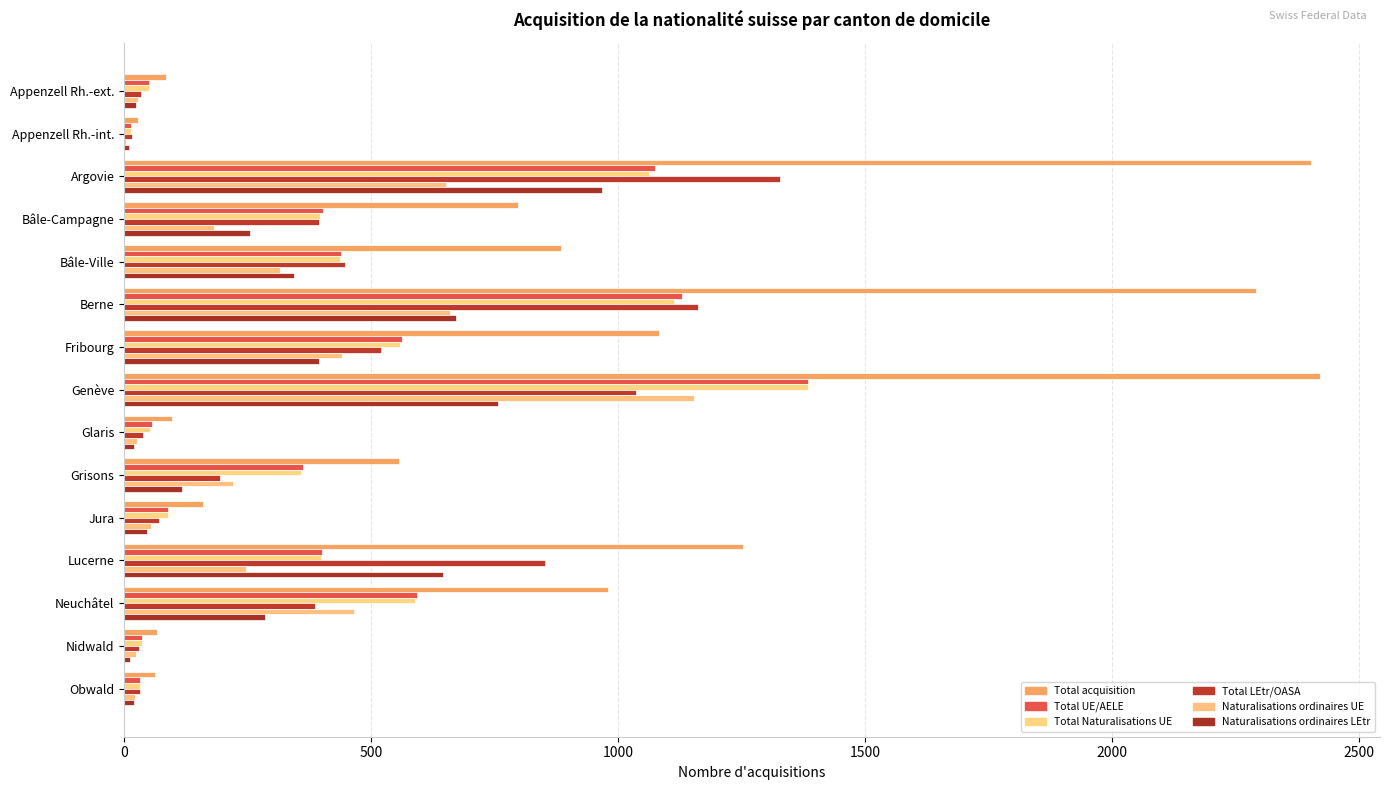

Count the number of data series in this chart.

6